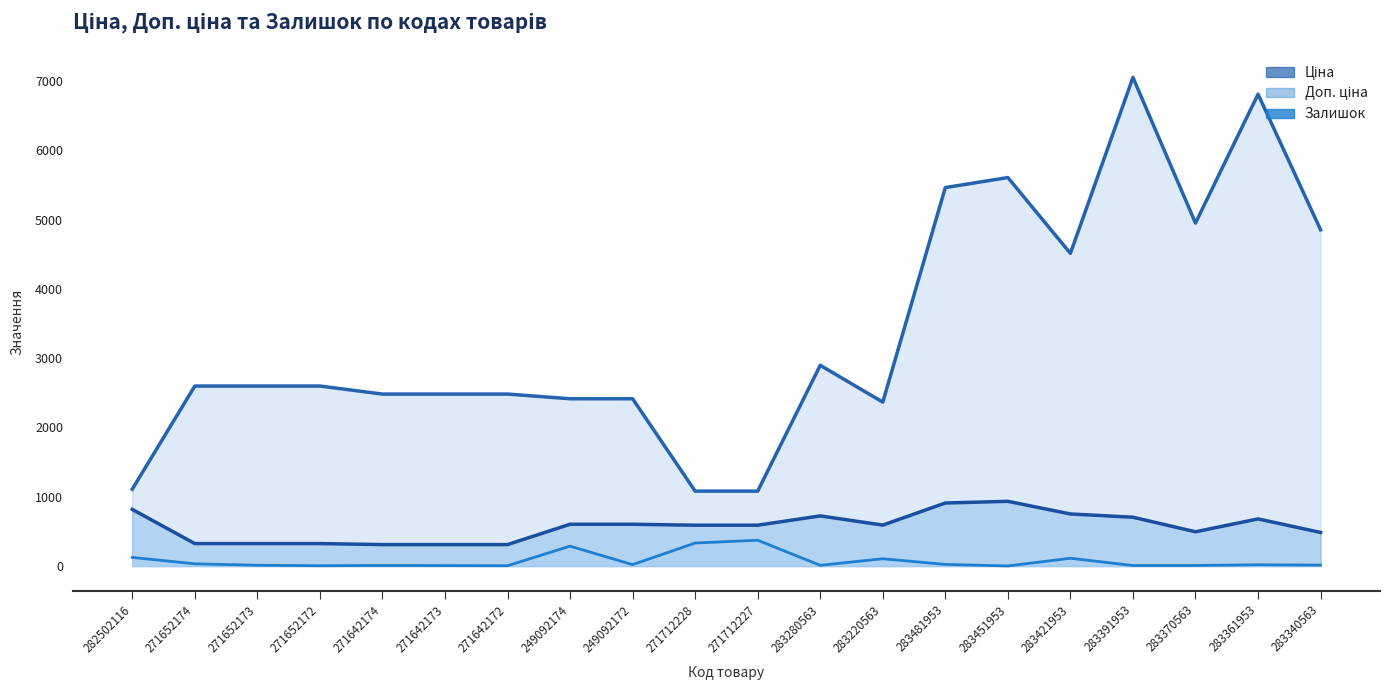

What is the label of the 14th point from the right?

271642172